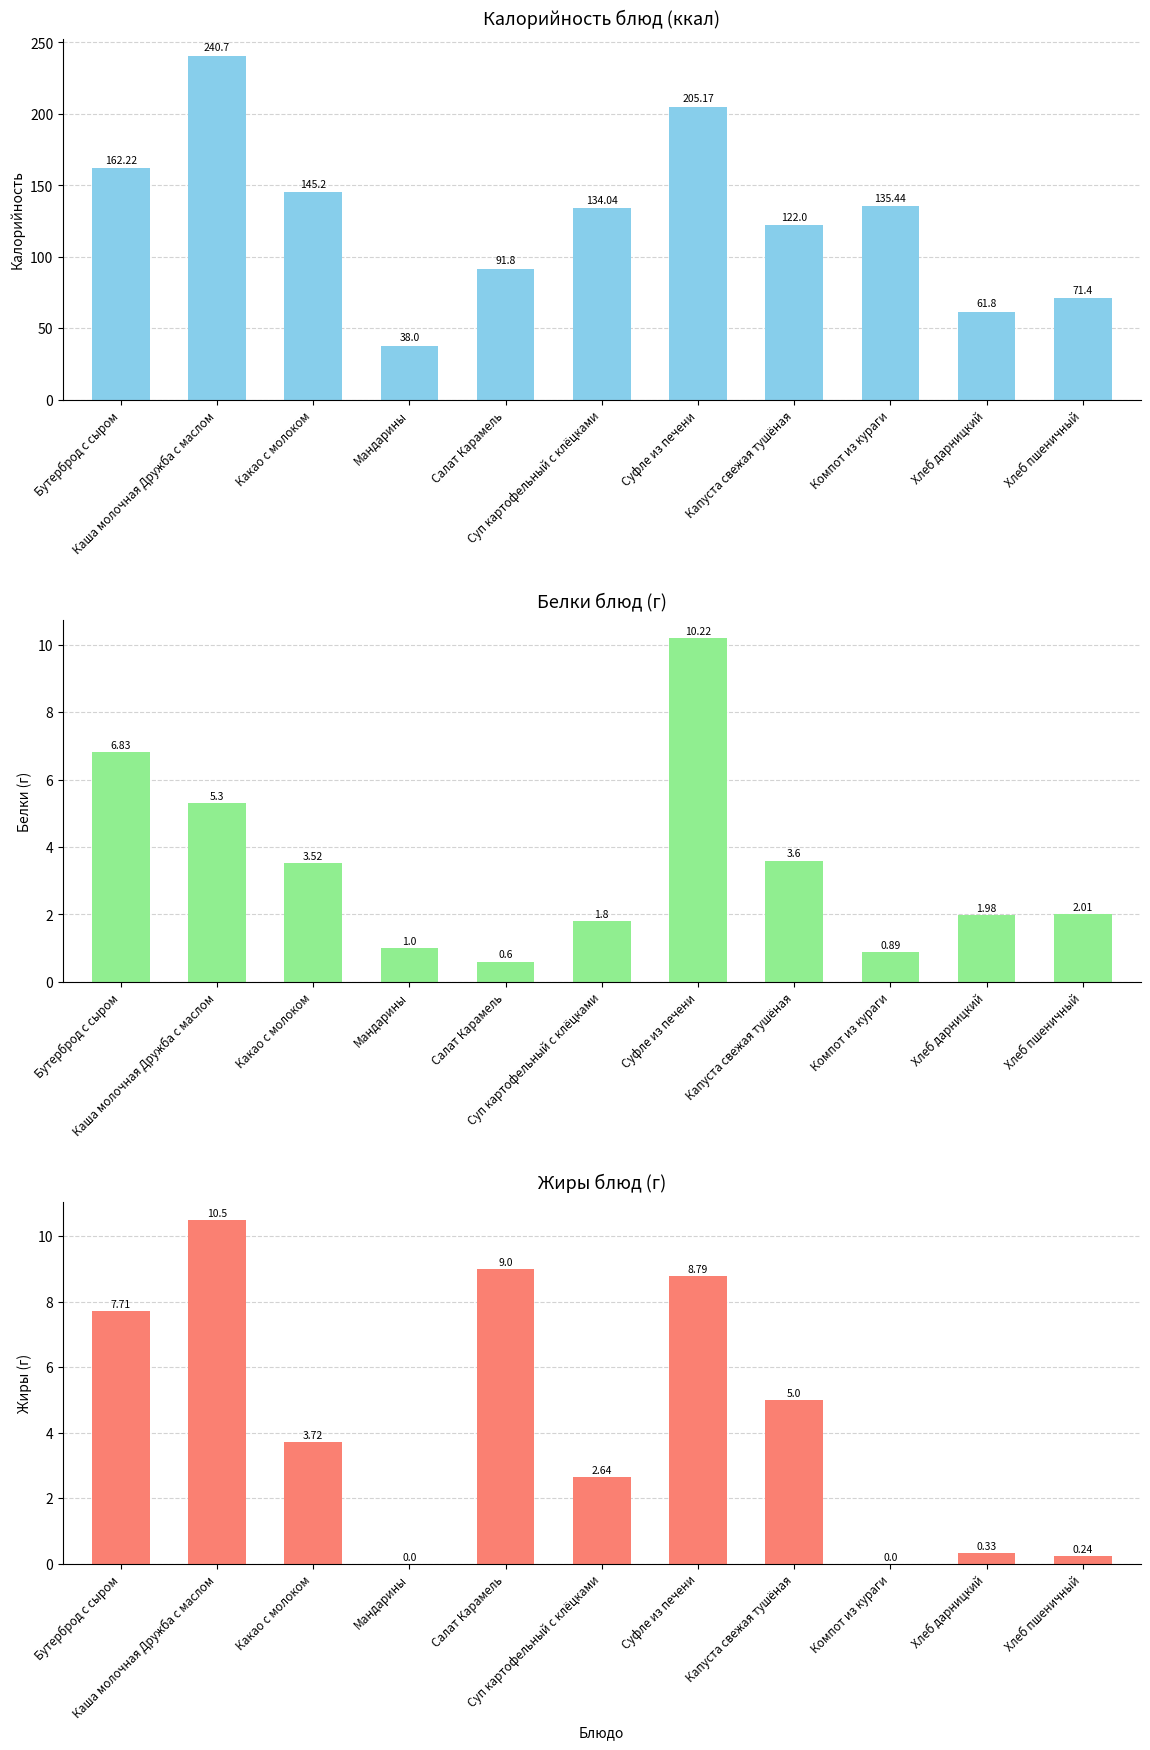

What is the greatest value displayed?

240.7